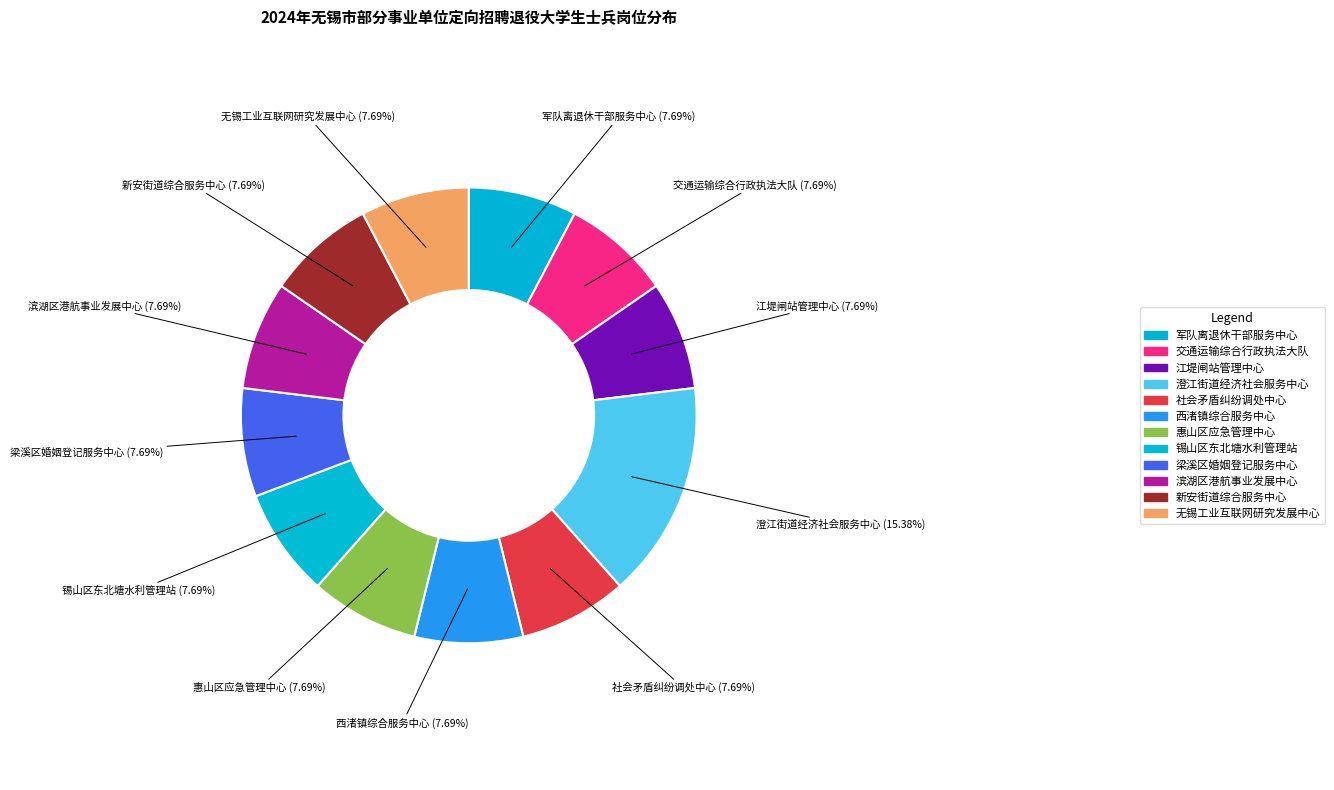

Does any single category account for the majority?

No